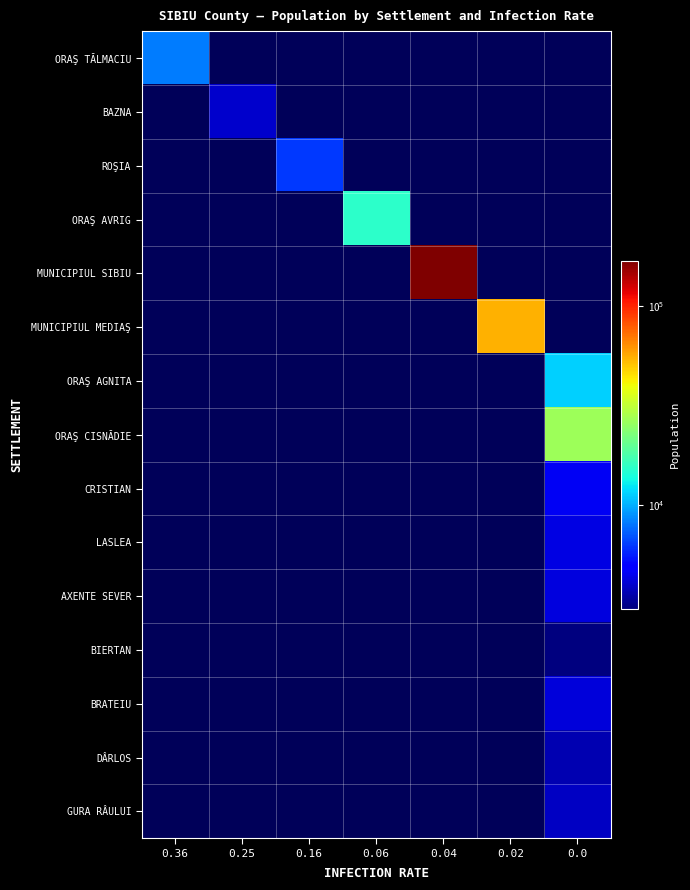

Where is ORAŞ TĂLMACIU nearest to the value 8258?

0.36